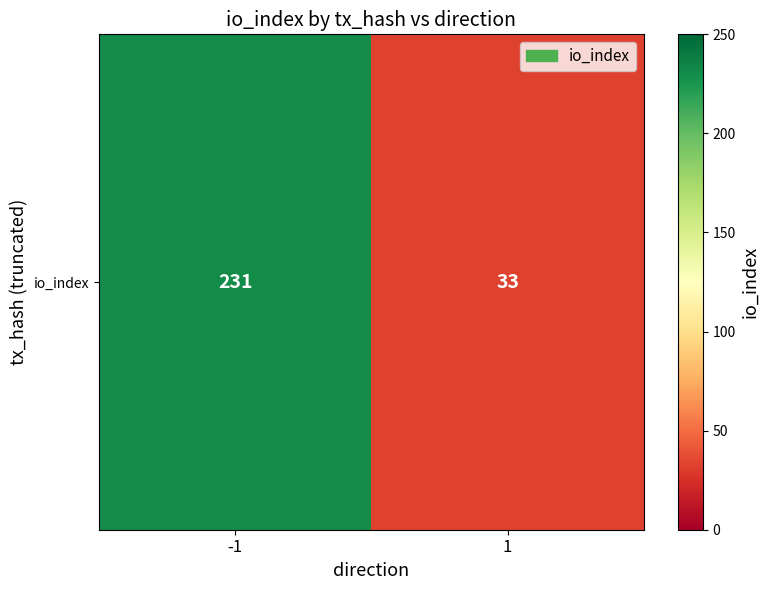

Is it true that the value at -1 is 231?

True